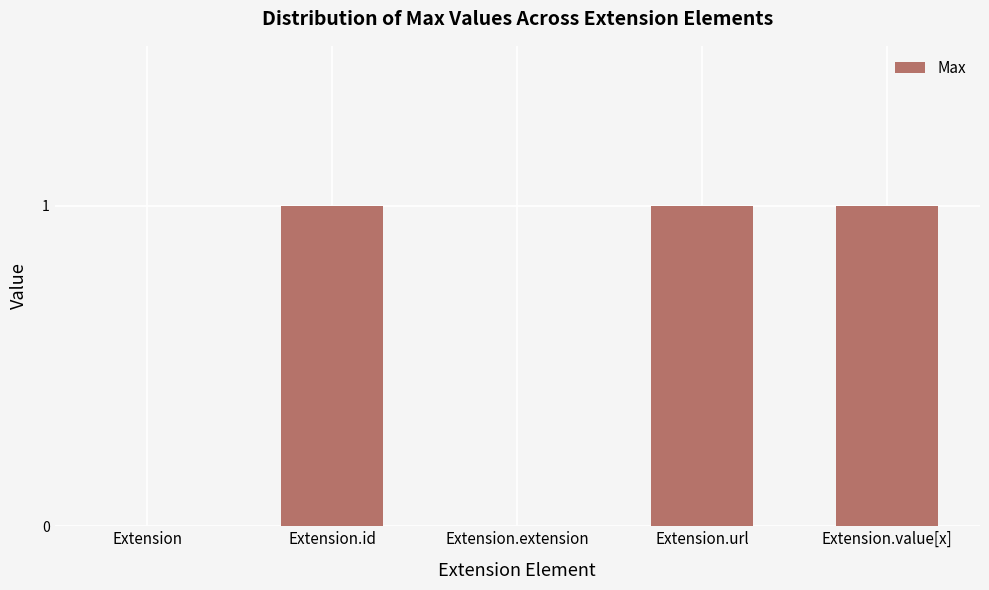

The chart shows a value of 1 at Extension.id. True or false?

True